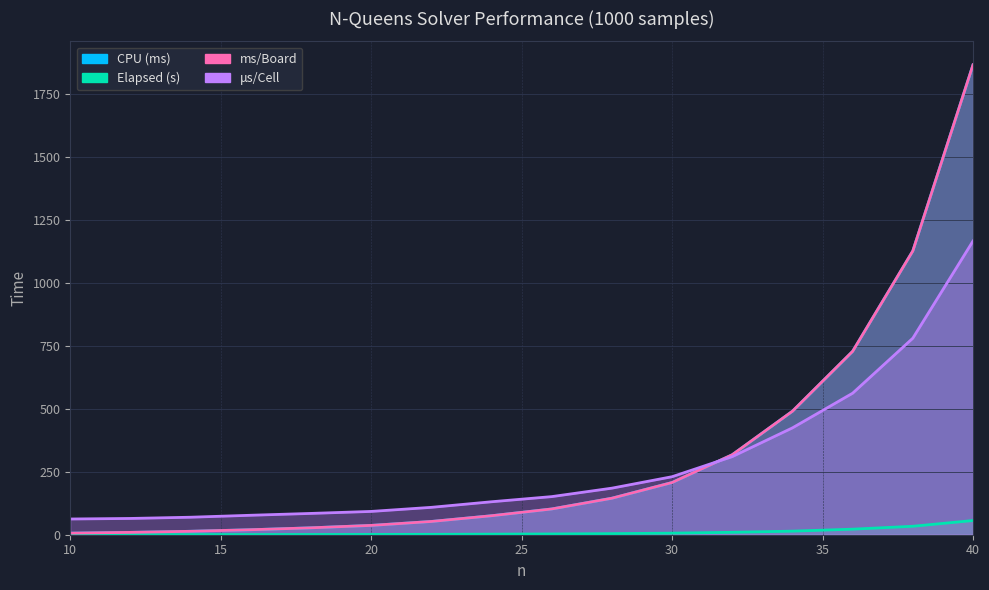

Reading left to right, transcribe all the data shown in this chart.

CPU (ms): 6.2	9.3	13.6	19.8	27.4	37.0	52.6	75.3	102.2	144.9	207.2	317.4	490.2	727.8	1126.1	1864.5
Elapsed (s): 0.2	0.3	0.4	0.6	0.8	1.1	1.6	2.2	3.1	4.3	6.2	9.6	14.2	22.0	33.5	56.3
ms/Board: 6.2	9.3	13.6	19.8	27.4	37.0	52.6	75.3	102.2	144.9	207.2	317.4	490.2	727.8	1126.1	1864.5
μs/Cell: 62.4	64.6	69.4	77.2	84.5	92.5	108.7	130.8	151.2	184.8	230.2	310.0	424.0	561.6	779.8	1165.3